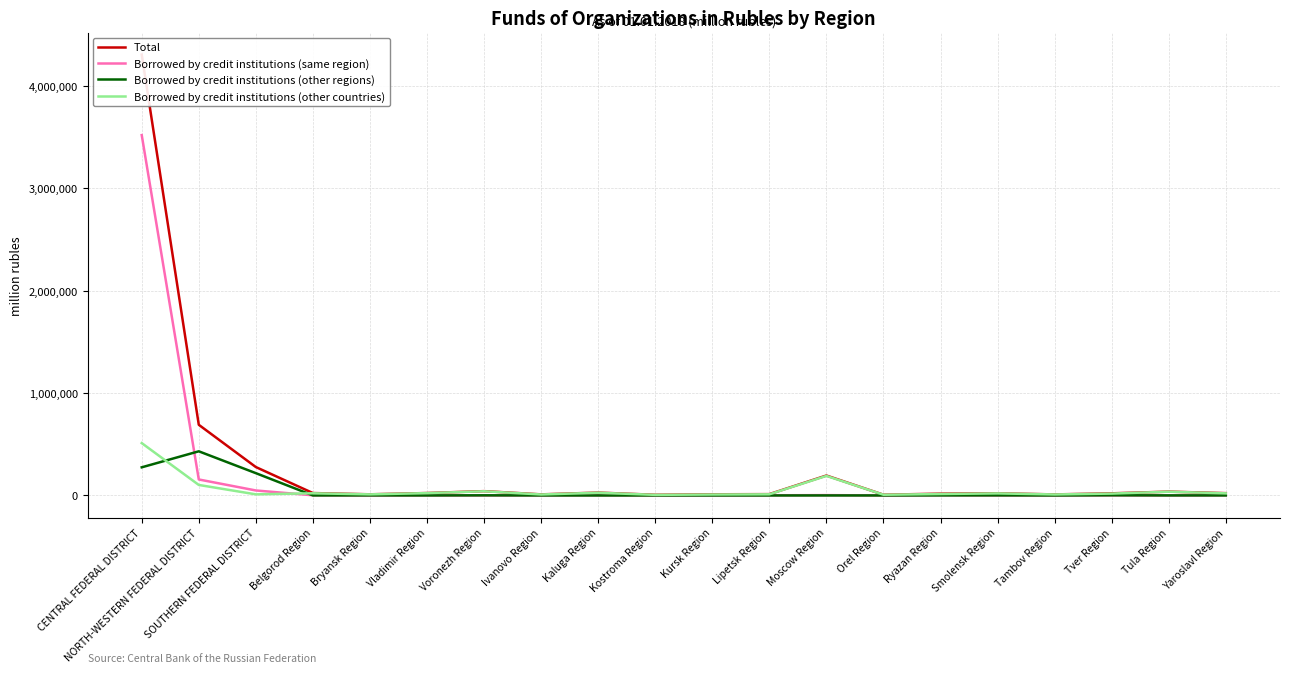

True or false: Total and Borrowed by credit institutions (other countries) intersect in this chart.

False